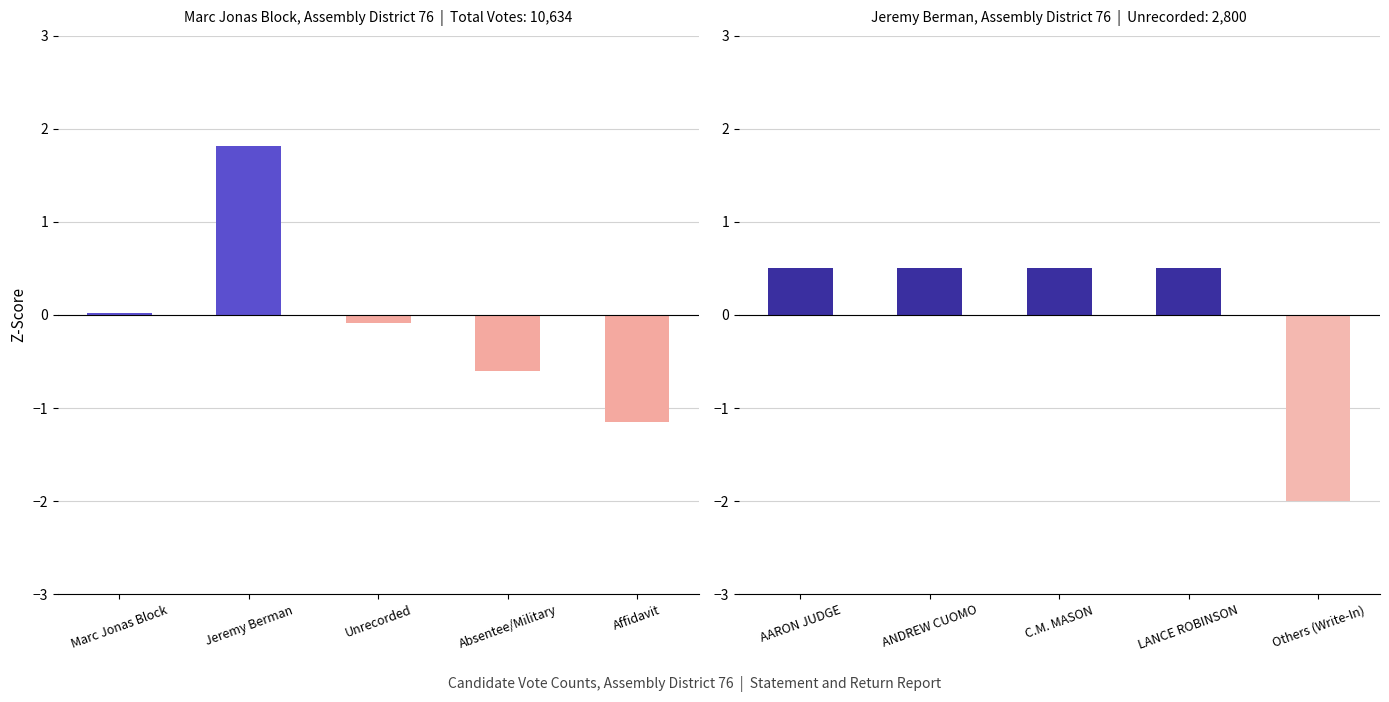

At how many categories does at least one series exceed -1?

4